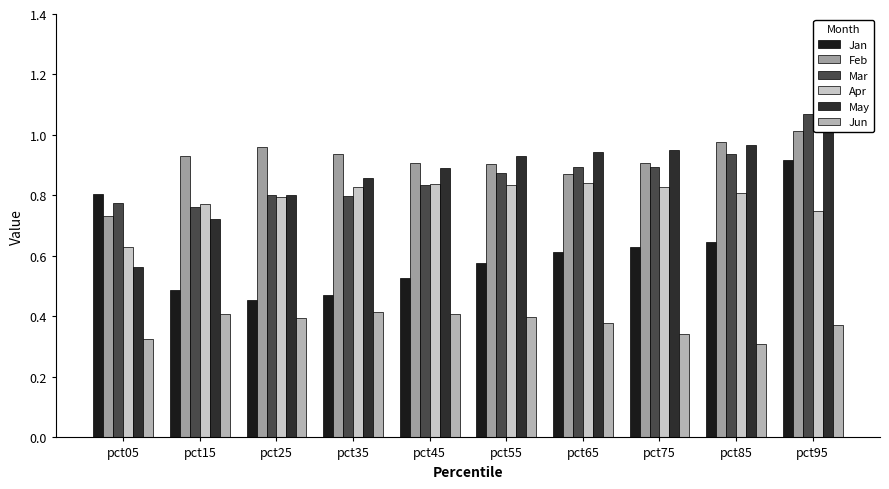

What is the maximum value shown in the chart?

1.2